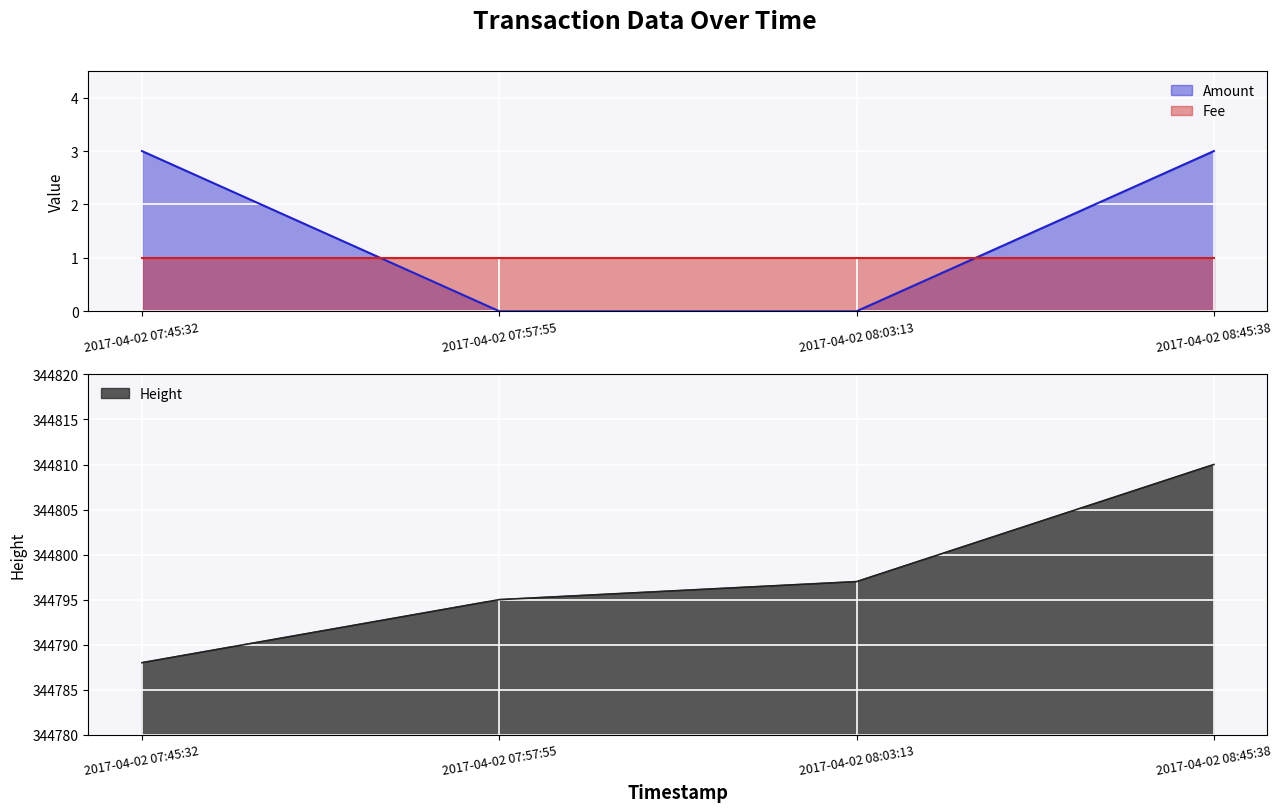

What is the maximum value shown in the chart?

344810